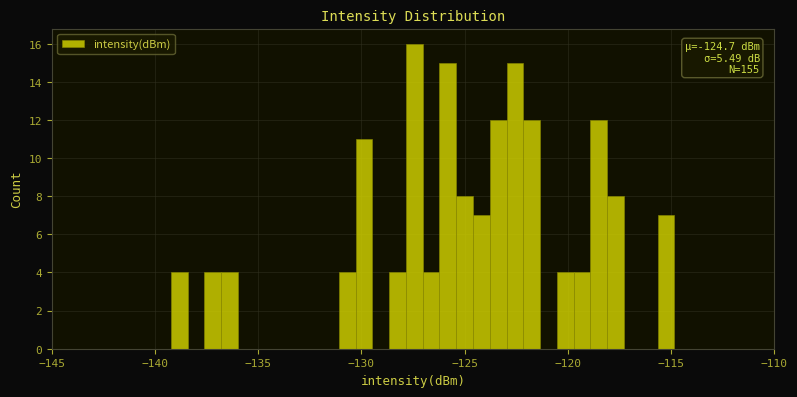

Around what value on the x-axis is the tallest bar? Give the approximate position of its centre, as read against the axis.

-127.5